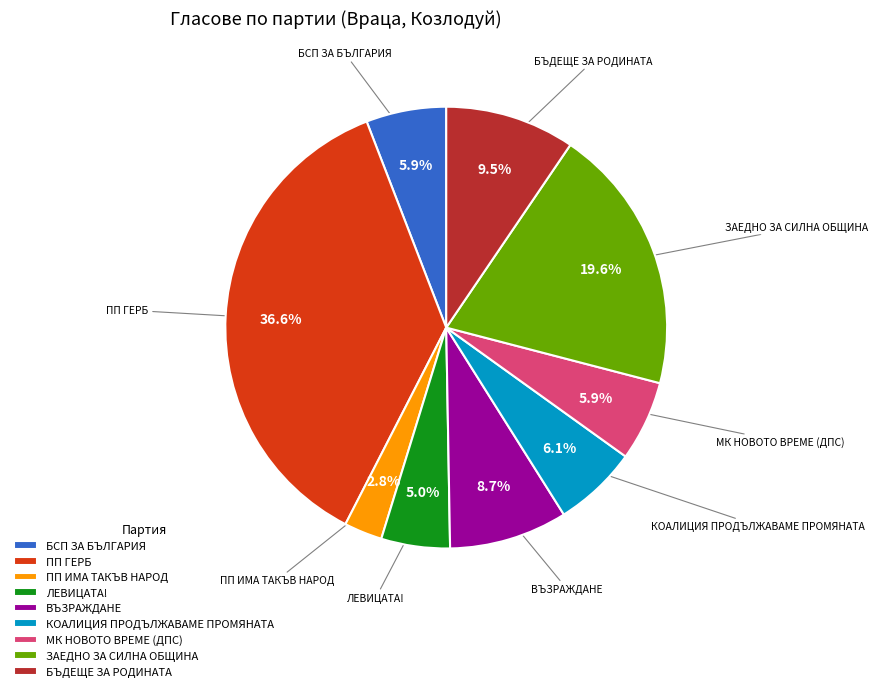

To the nearest percent, what is the difference between the largest and smallest slice percentages?

34%